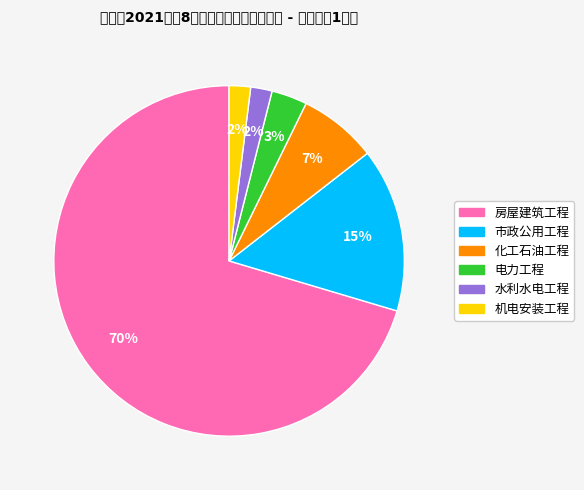

Does 房屋建筑工程 represent more than half of the total?

Yes